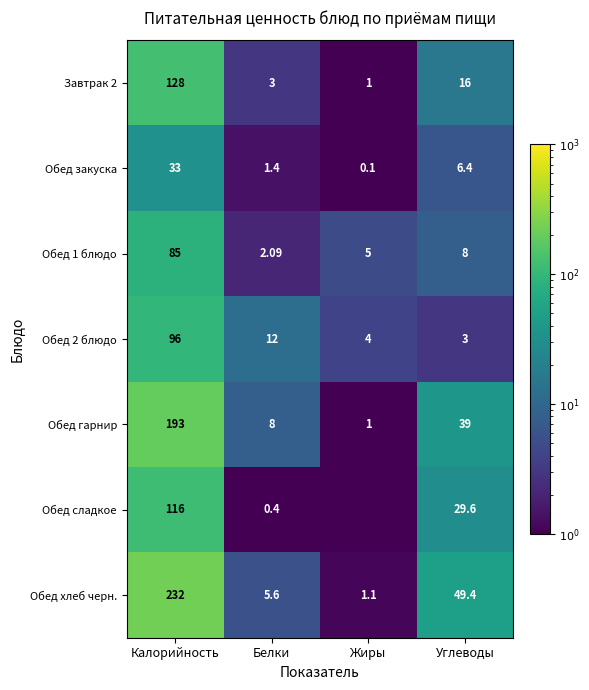

True or false: Завтрак 2 has a value of 26.9 at Углеводы.

False